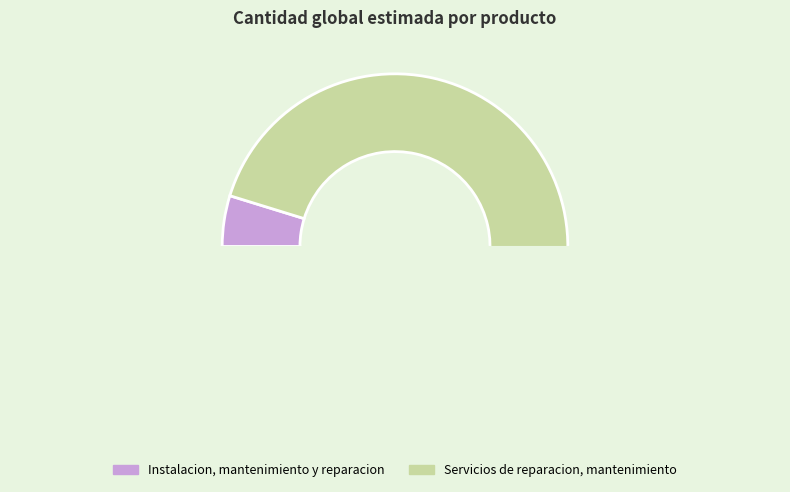

How much of the chart is everything except Servicios de reparacion, mantenimiento?

4.8%